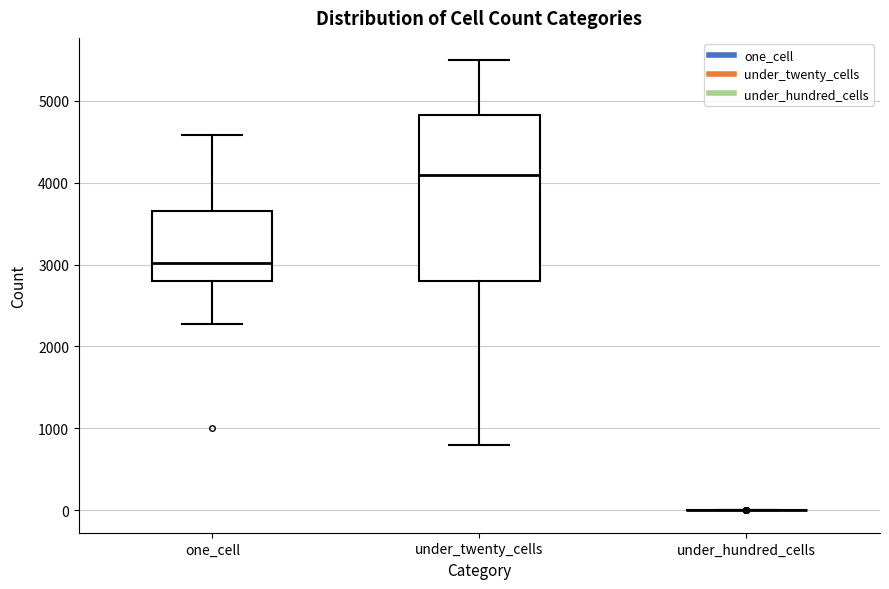

Comparing the boxes themselves (not the whiskers), which one is the tallest?

under_twenty_cells